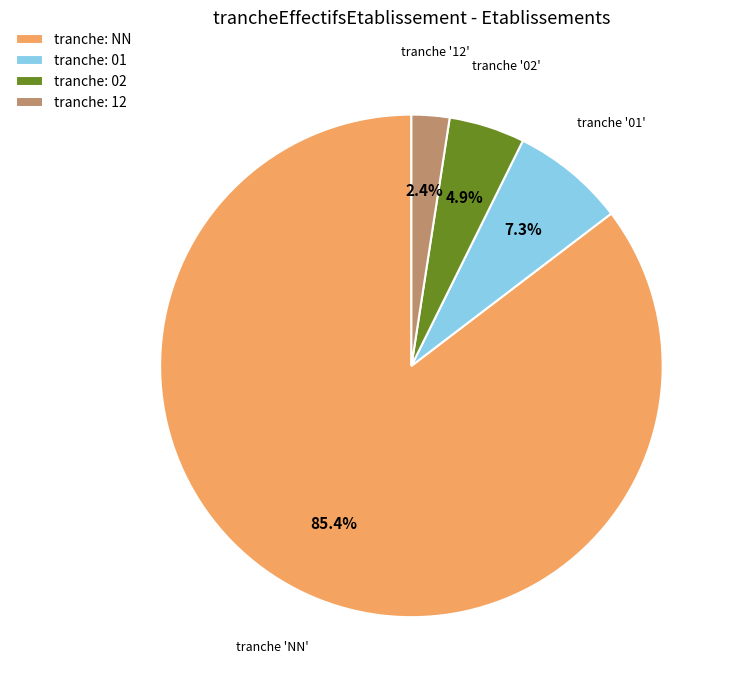

How many segments does this pie chart have?

4